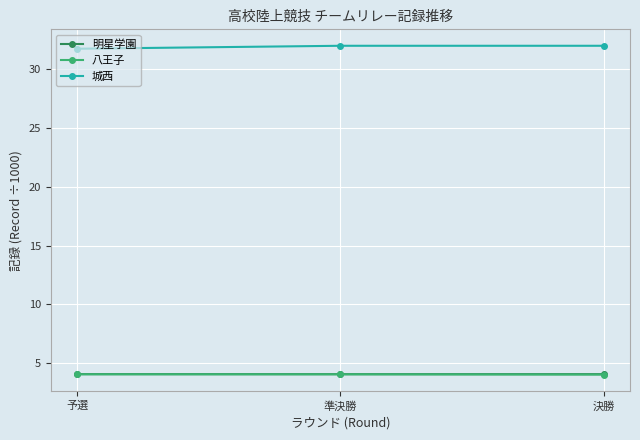

What is the value of the 城西 point at the 2nd from the left?

32.0